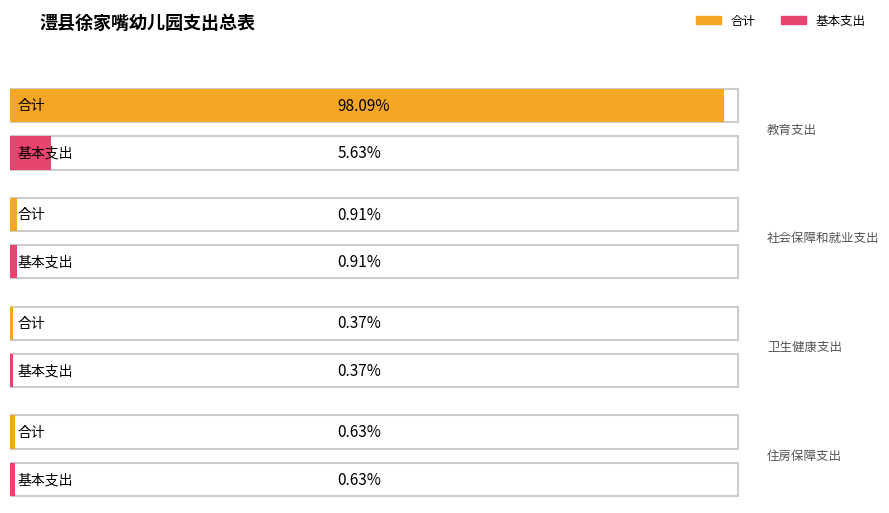

How many bars are there in total?

8